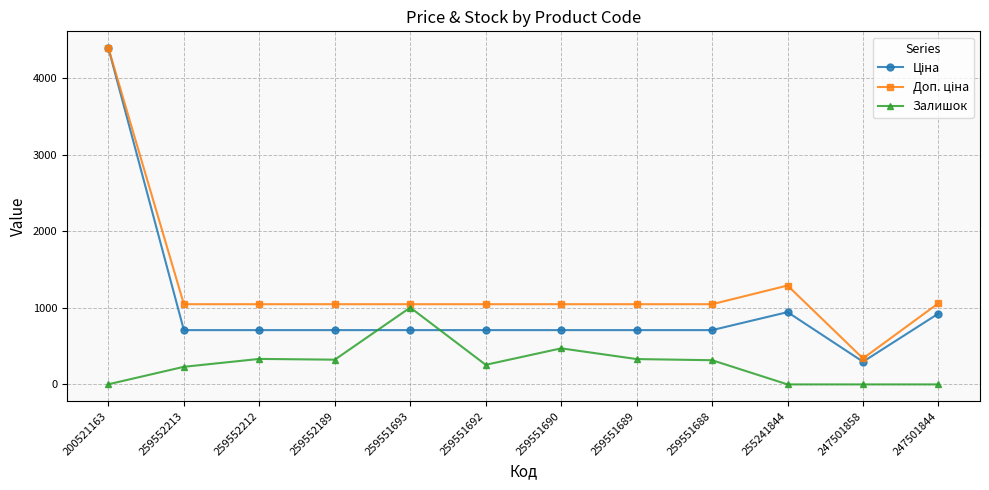

Which series changed the most between 259551693 and 259551689?

Залишок